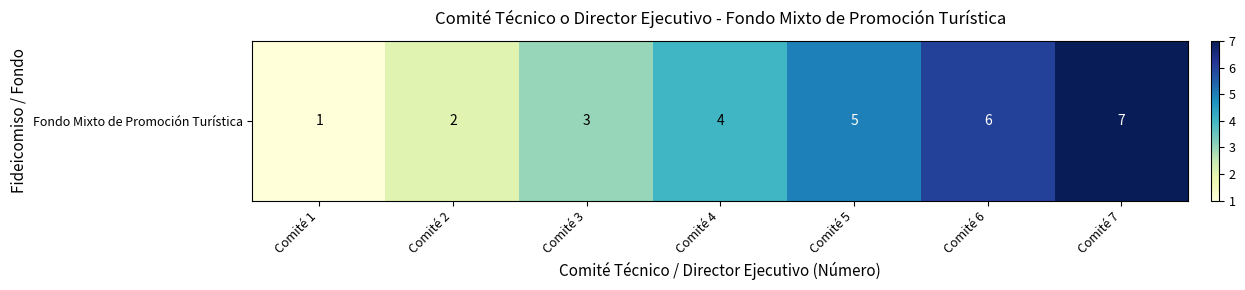

Reading left to right, extract all data points from this chart.

1	2	3	4	5	6	7